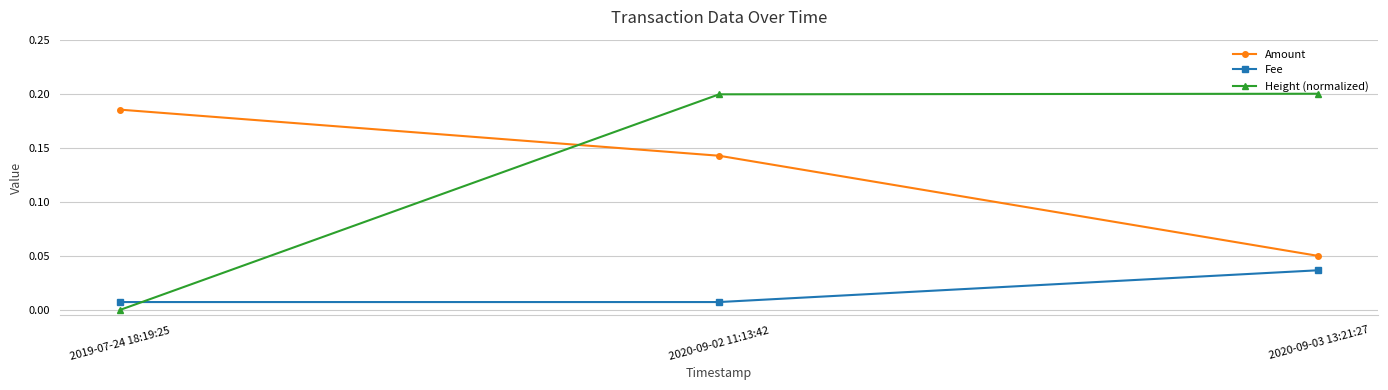

List the series in order of their peak value, highest first.

Height (normalized), Amount, Fee